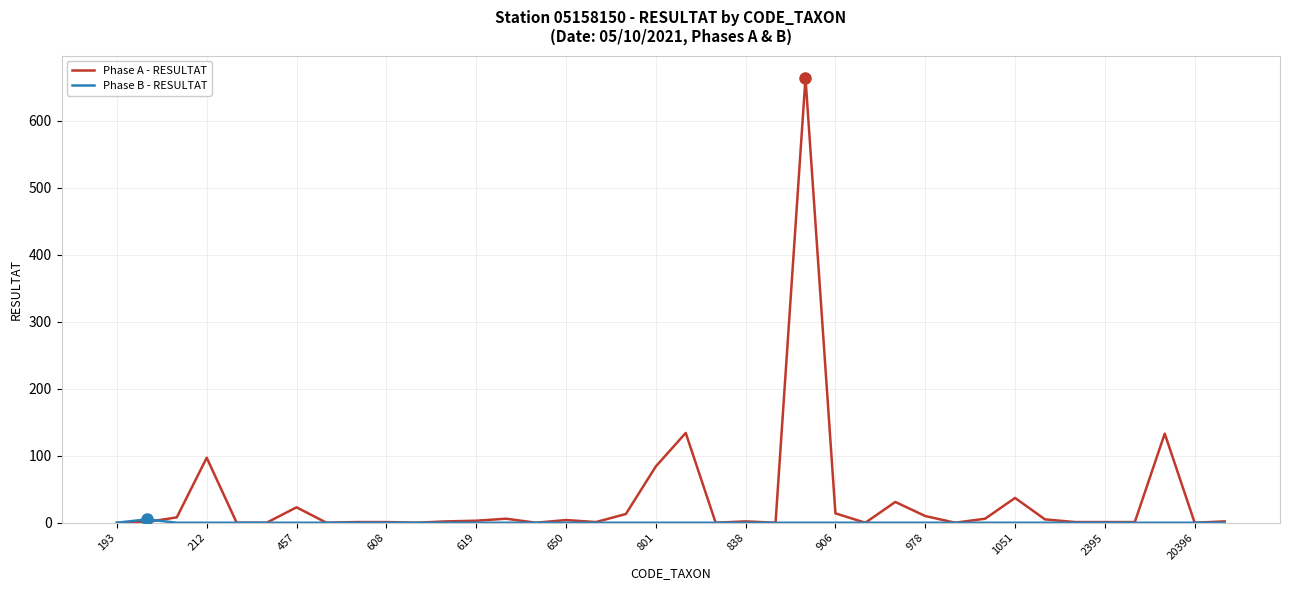

What is the maximum value for Phase A - RESULTAT?

664